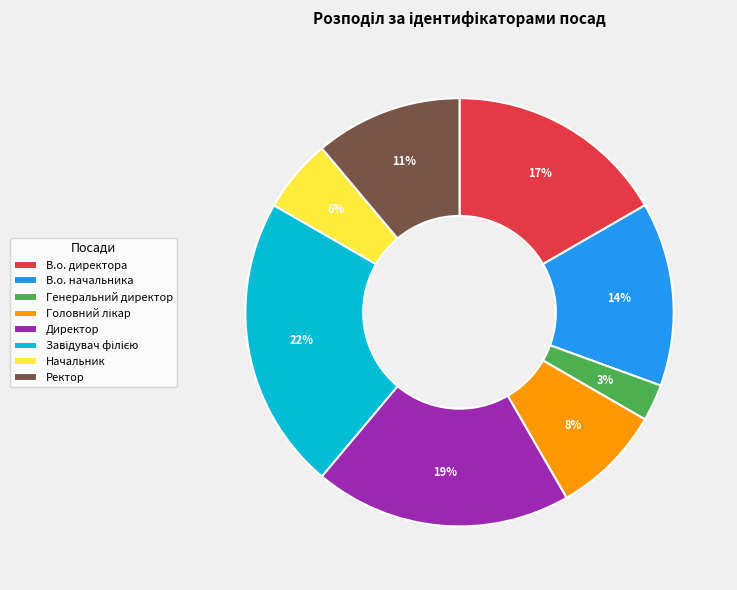

Is it true that В.о. директора is 17% of the pie?

True